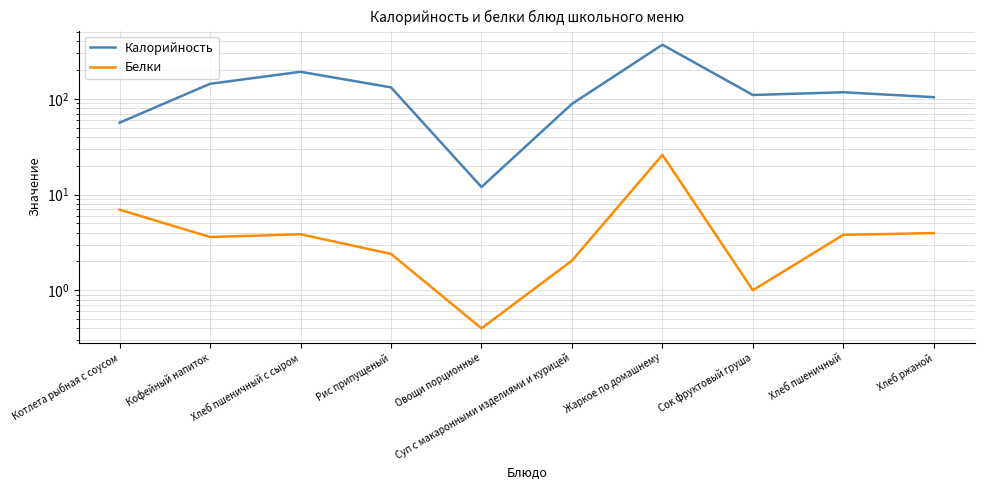

At which category does Калорийность reach its first local peak?

Хлеб пшеничный с сыром